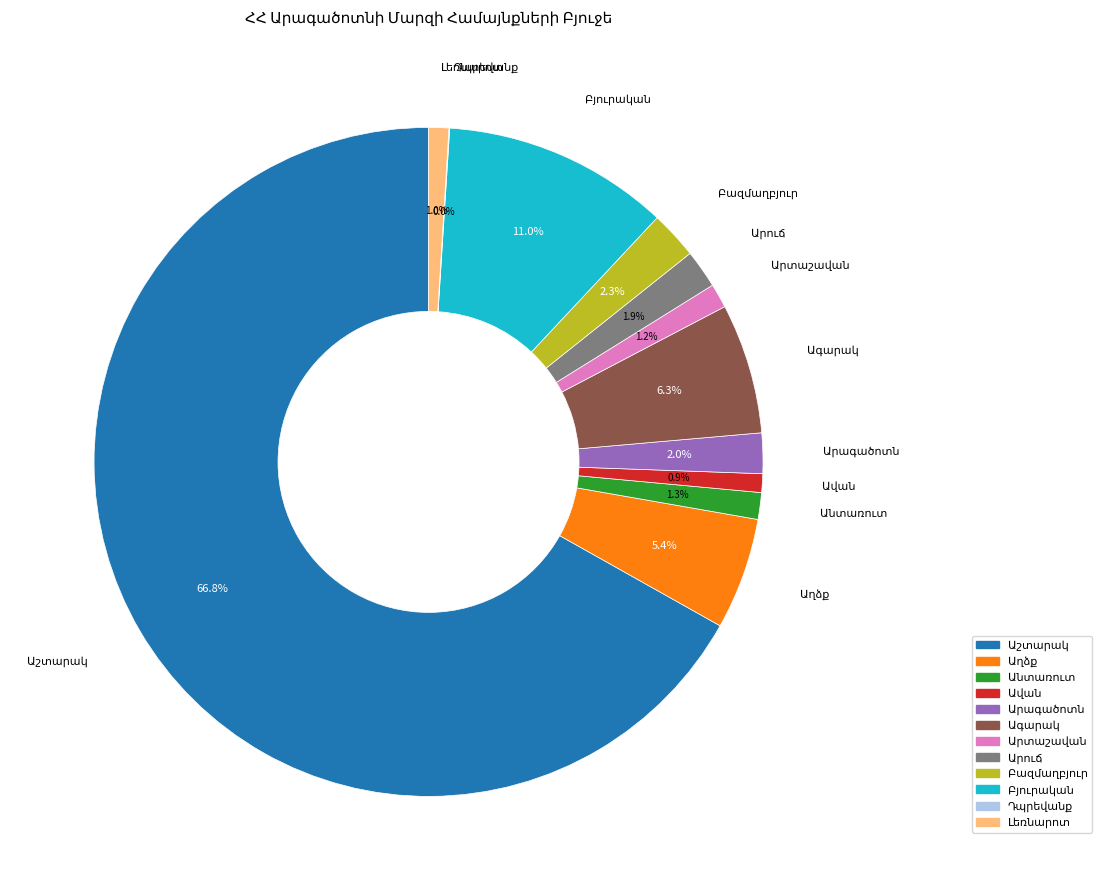

Is there a majority slice in this chart?

Yes